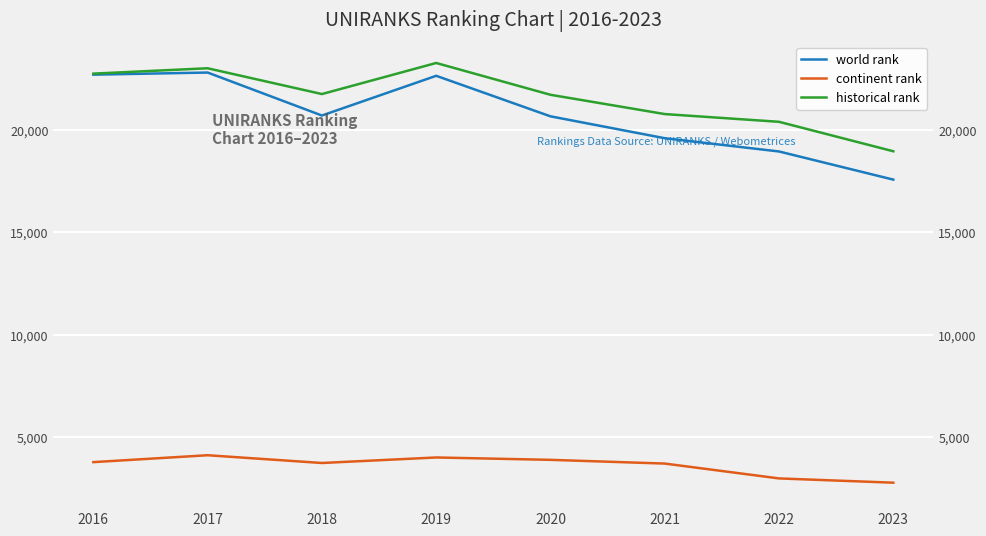

What is the sum of all world rank values?

165672.0